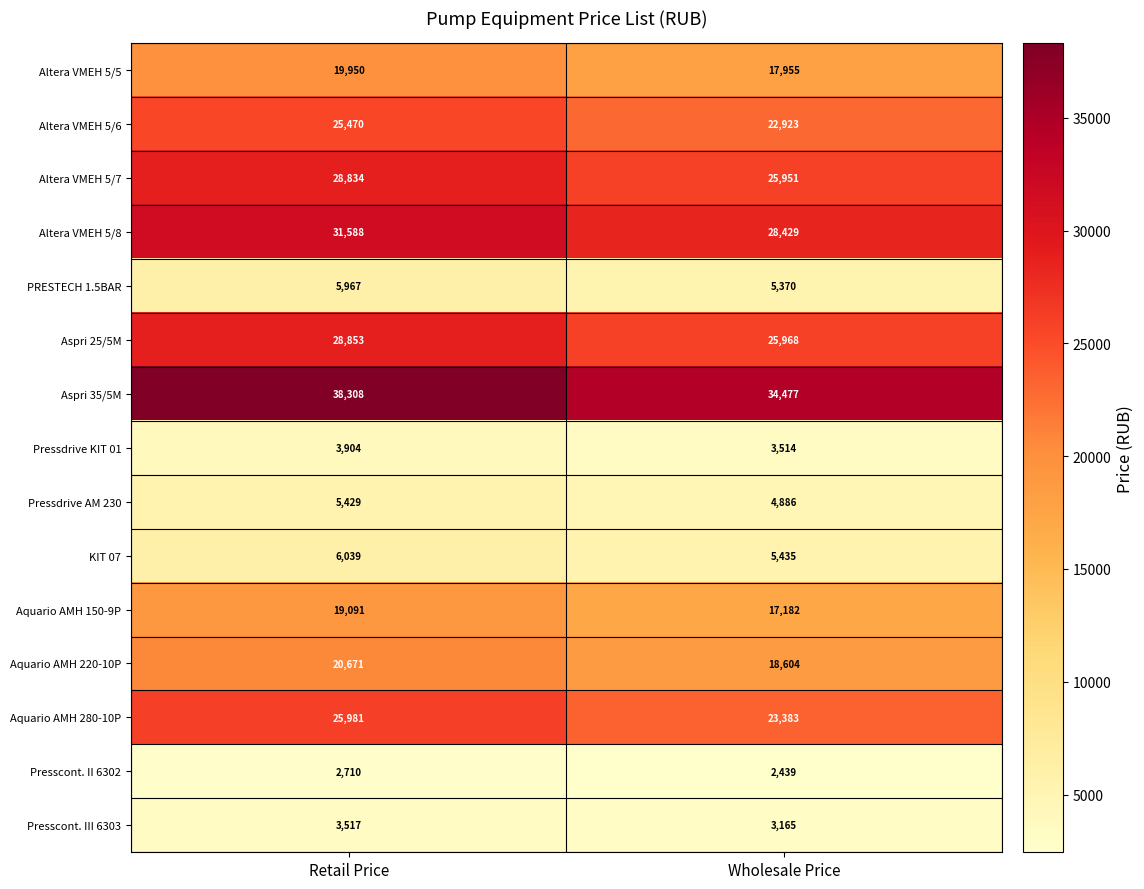

Reading left to right, transcribe all the data shown in this chart.

Altera VMEH 5/5: Retail Price=19950	Wholesale Price=17955
Altera VMEH 5/6: Retail Price=25470	Wholesale Price=22923
Altera VMEH 5/7: Retail Price=28834	Wholesale Price=25951
Altera VMEH 5/8: Retail Price=31588	Wholesale Price=28429
PRESTECH 1.5BAR: Retail Price=5967	Wholesale Price=5370
Aspri 25/5M: Retail Price=28853	Wholesale Price=25968
Aspri 35/5M: Retail Price=38308	Wholesale Price=34477
Pressdrive KIT 01: Retail Price=3904	Wholesale Price=3514
Pressdrive AM 230: Retail Price=5429	Wholesale Price=4886
KIT 07: Retail Price=6039	Wholesale Price=5435
Aquario AMH 150-9P: Retail Price=19091	Wholesale Price=17182
Aquario AMH 220-10P: Retail Price=20671	Wholesale Price=18604
Aquario AMH 280-10P: Retail Price=25981	Wholesale Price=23383
Presscont. II 6302: Retail Price=2710	Wholesale Price=2439
Presscont. III 6303: Retail Price=3517	Wholesale Price=3165